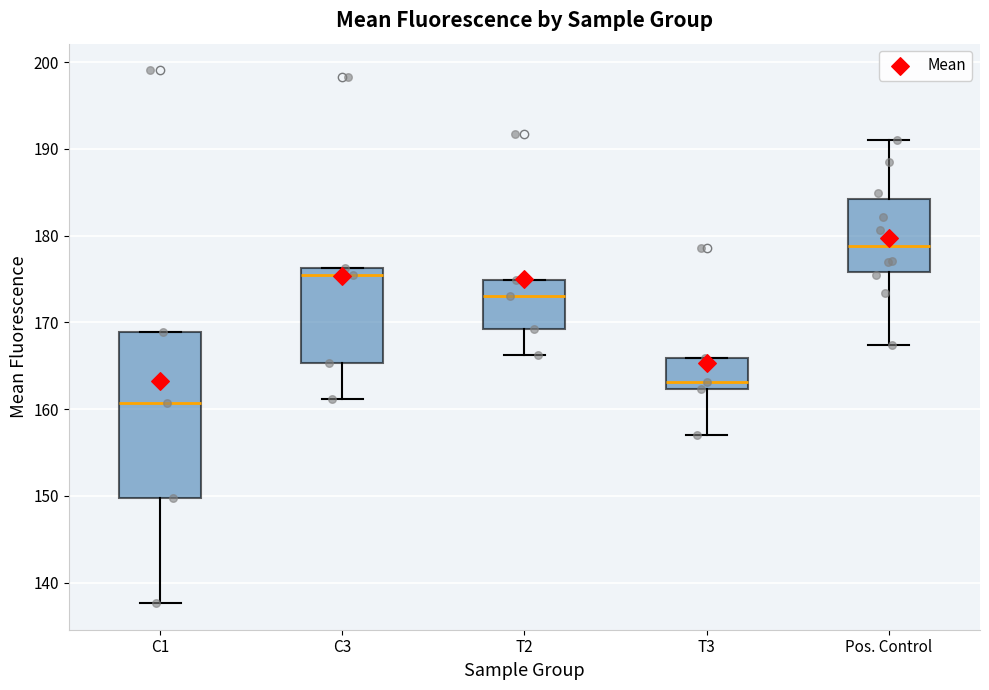

Which box's median line is the highest?

Pos. Control